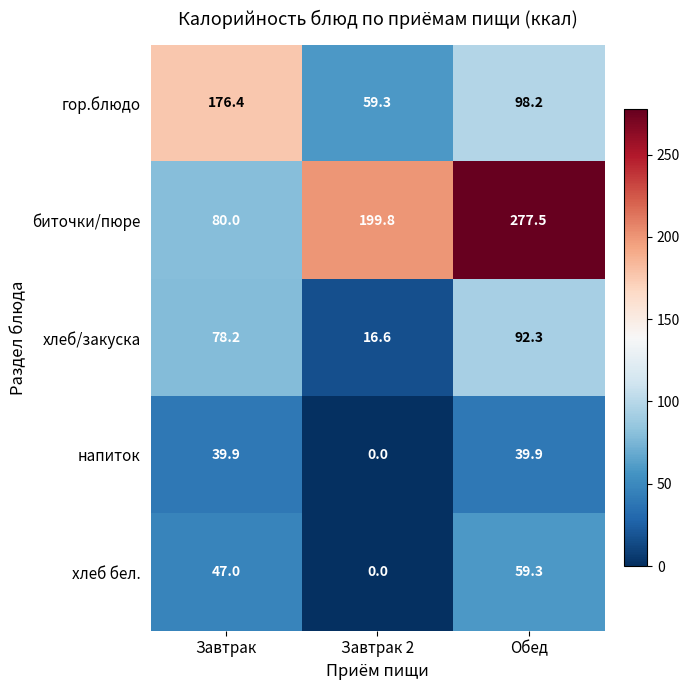

The value of напиток at Завтрак is 56.9. True or false?

False